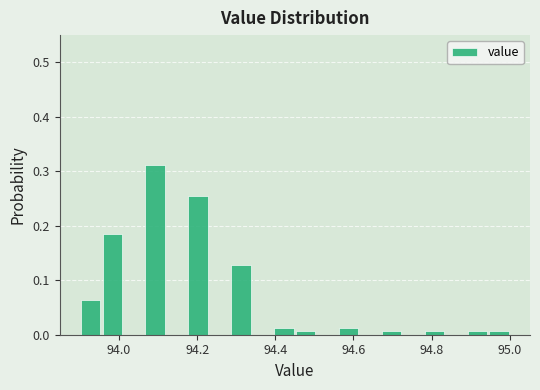

Read against the x-axis, roughly where is the centre of the tallest bar?

94.10